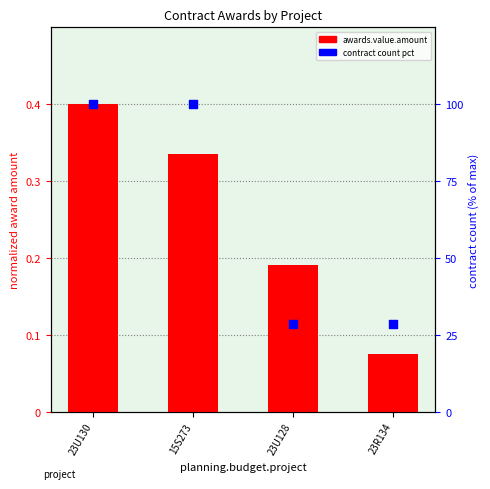

Is the value of awards.value.amount at 23U128 greater than the value of contract count pct at 23U130?

No